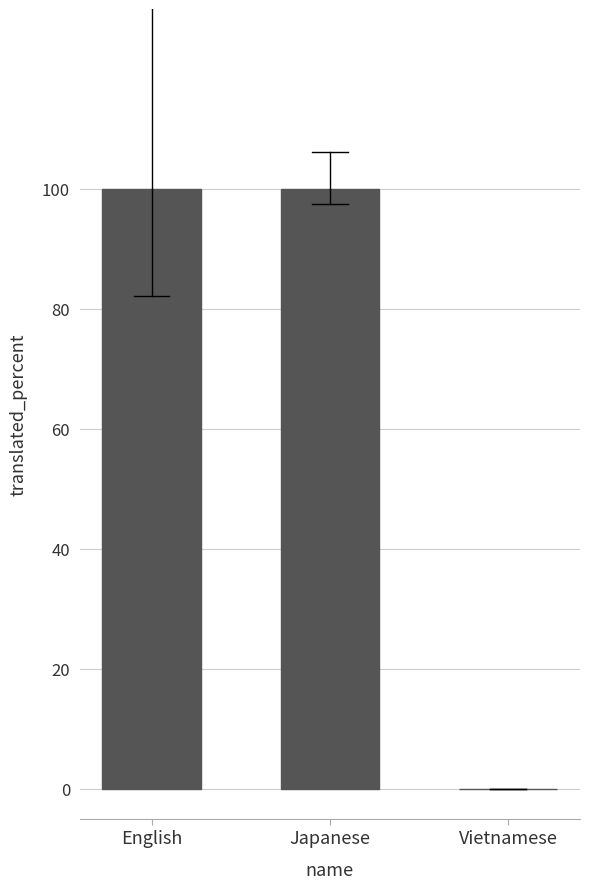

Does the chart contain stacked bars?

No